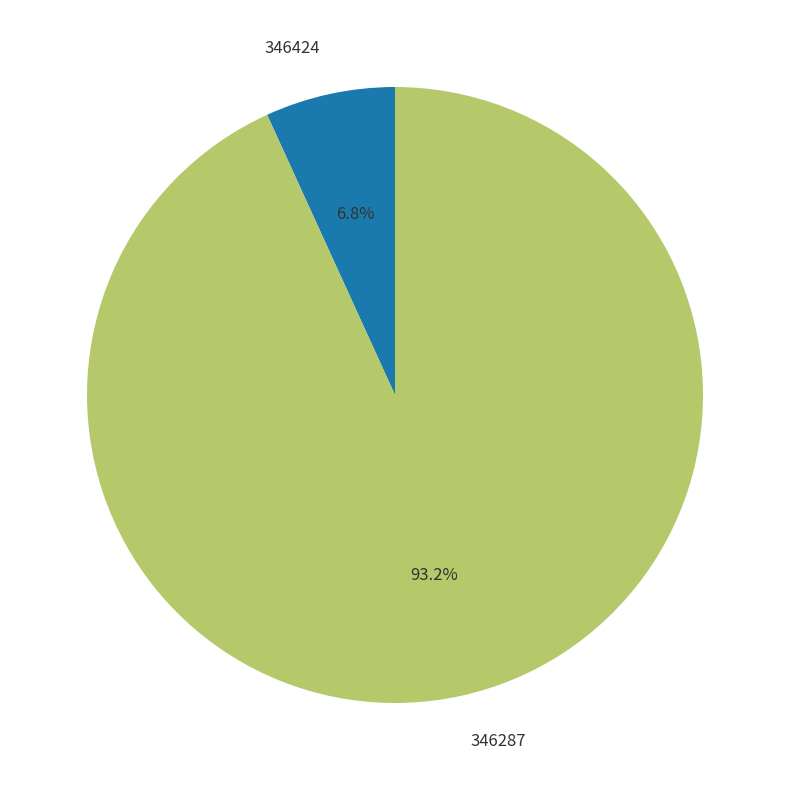

To the nearest percent, what is the difference between the largest and smallest slice percentages?

86%